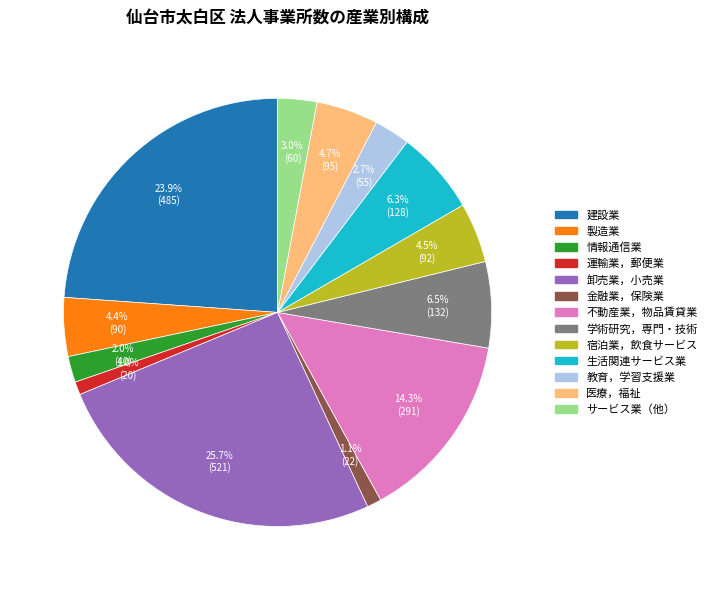

Between サービス業（他） and 医療，福祉, which is larger?

医療，福祉